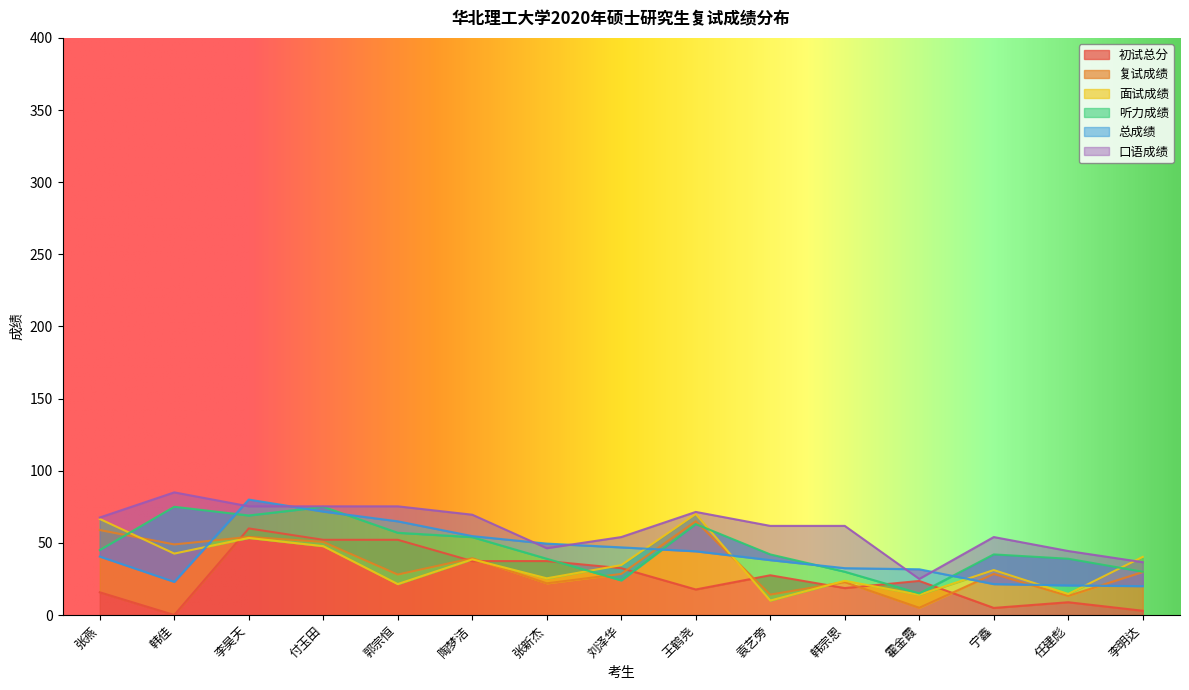

What is the average value of the 听力成绩 series?

46.6